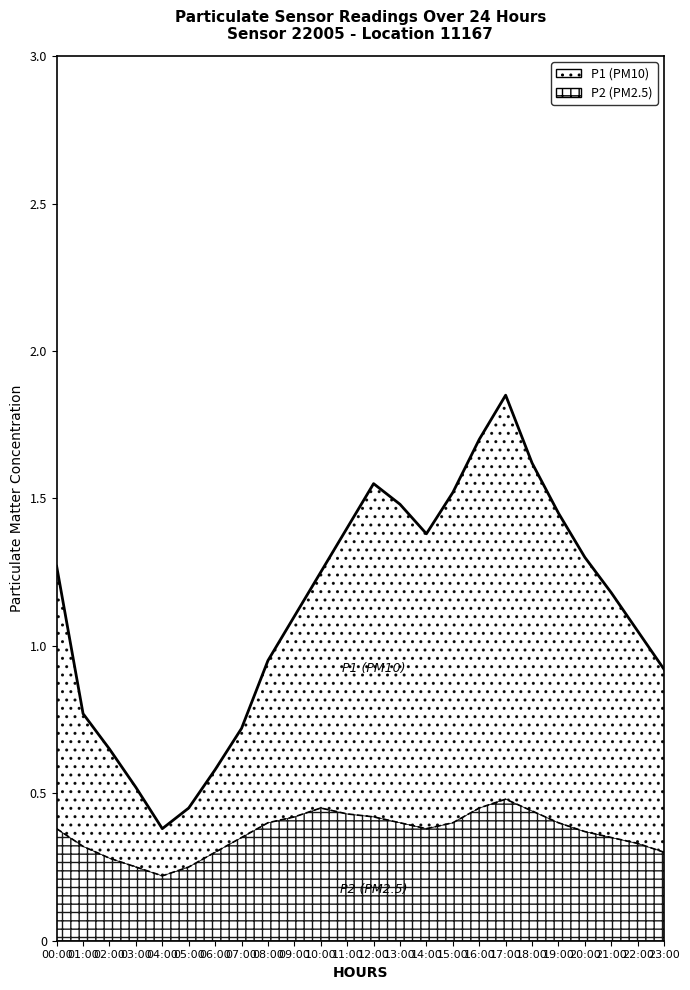

What is the difference between the second highest and minimum values in the P2 boundary series?

0.2